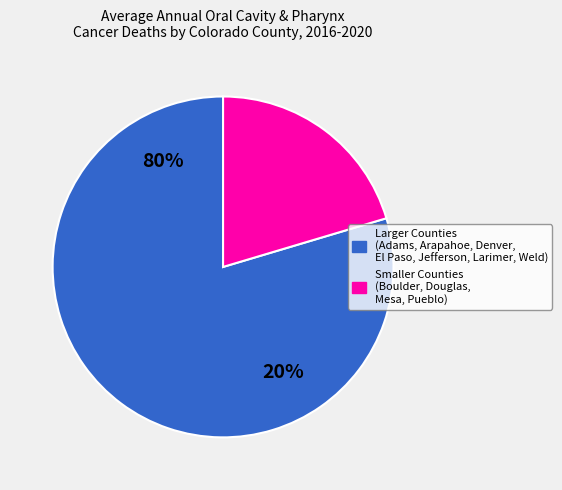

Is Denver County the majority of the pie?

No